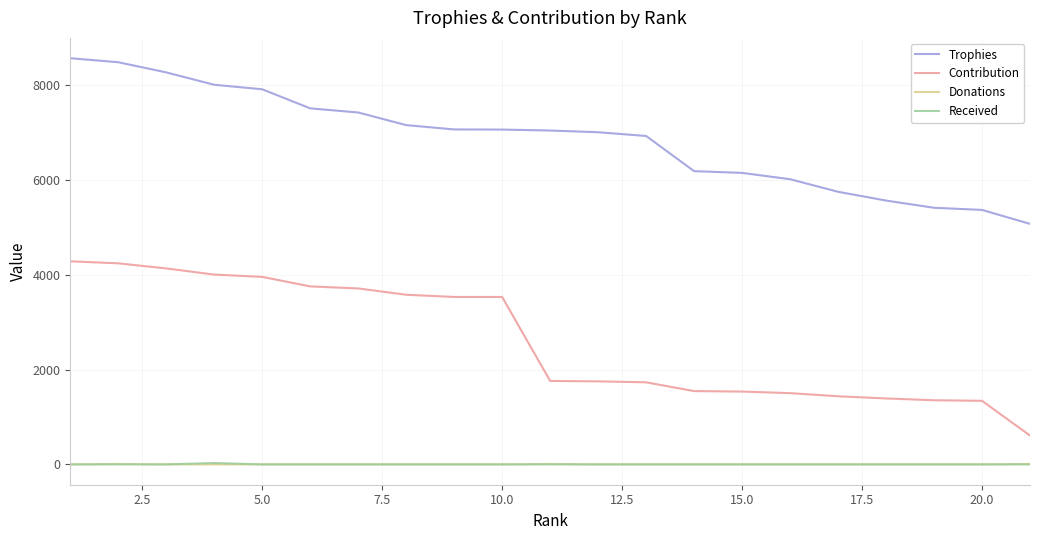

Which series has the largest range (max minus min)?

Contribution